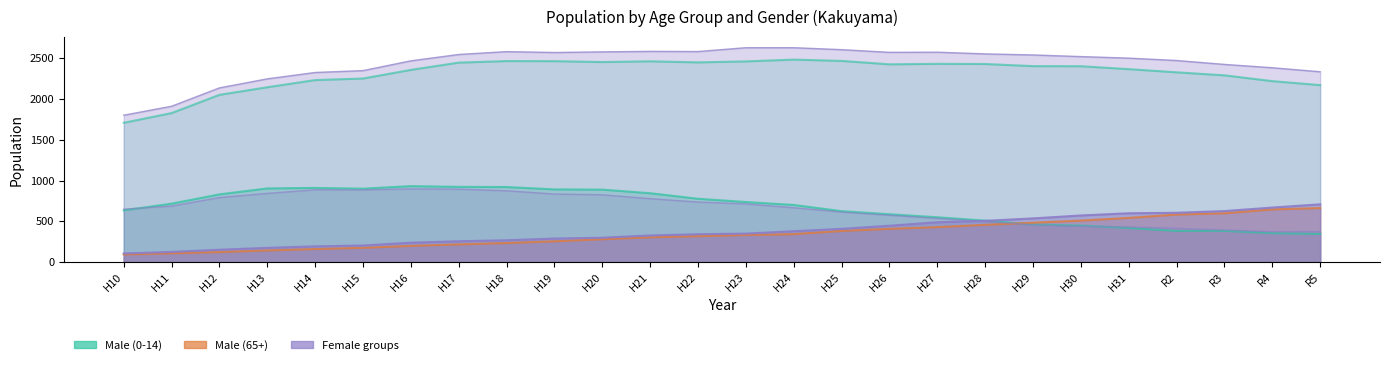

Reading left to right, transcribe all the data shown in this chart.

0-14 Female: H10=650	H11=687	H12=792	H13=843	H14=887	H15=886	H16=898	H17=895	H18=875	H19=835	H20=826	H21=778	H22=737	H23=714	H24=667	H25=614	H26=575	H27=536	H28=498	H29=458	H30=440	H31=431	R2=414	R3=393	R4=372	R5=374
15-64 Female: H10=1802	H11=1912	H12=2137	H13=2248	H14=2326	H15=2349	H16=2469	H17=2547	H18=2582	H19=2571	H20=2579	H21=2585	H22=2583	H23=2630	H24=2630	H25=2606	H26=2573	H27=2575	H28=2554	H29=2541	H30=2521	H31=2502	R2=2473	R3=2425	R4=2384	R5=2335
65+ Female: H10=106	H11=125	H12=152	H13=175	H14=193	H15=204	H16=238	H17=256	H18=268	H19=289	H20=299	H21=327	H22=342	H23=350	H24=379	H25=408	H26=446	H27=489	H28=506	H29=536	H30=572	H31=599	R2=605	R3=626	R4=669	R5=709
0-14 Male: H10=635	H11=717	H12=831	H13=904	H14=910	H15=901	H16=932	H17=923	H18=921	H19=892	H20=889	H21=845	H22=777	H23=737	H24=701	H25=625	H26=587	H27=550	H28=509	H29=461	H30=448	H31=418	R2=383	R3=383	R4=355	R5=345
15-64 Male: H10=1709	H11=1828	H12=2052	H13=2145	H14=2233	H15=2252	H16=2358	H17=2447	H18=2466	H19=2465	H20=2454	H21=2463	H22=2450	H23=2462	H24=2484	H25=2468	H26=2426	H27=2432	H28=2430	H29=2404	H30=2403	H31=2367	R2=2328	R3=2291	R4=2220	R5=2171
65+ Male: H10=93	H11=108	H12=123	H13=143	H14=160	H15=175	H16=199	H17=217	H18=234	H19=255	H20=280	H21=304	H22=318	H23=332	H24=343	H25=382	H26=408	H27=429	H28=457	H29=483	H30=509	H31=542	R2=583	R3=599	R4=646	R5=663